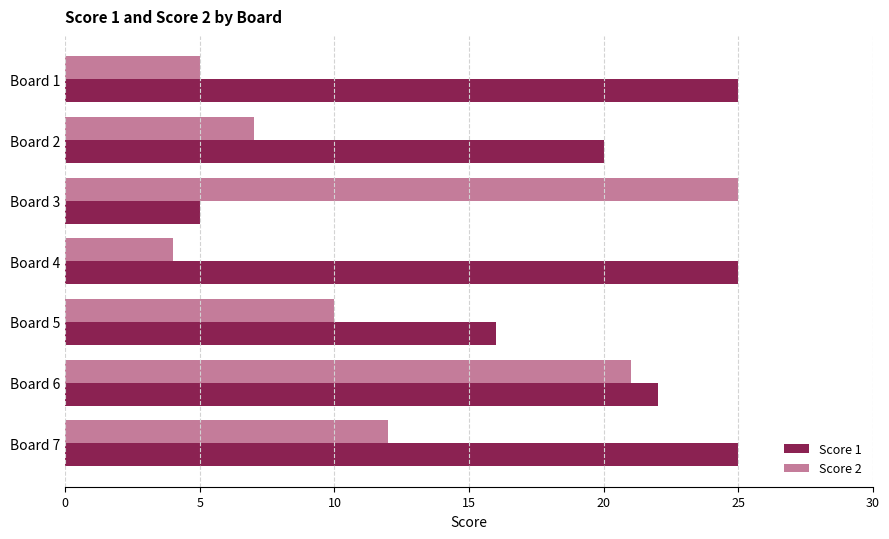

Count the number of data series in this chart.

2